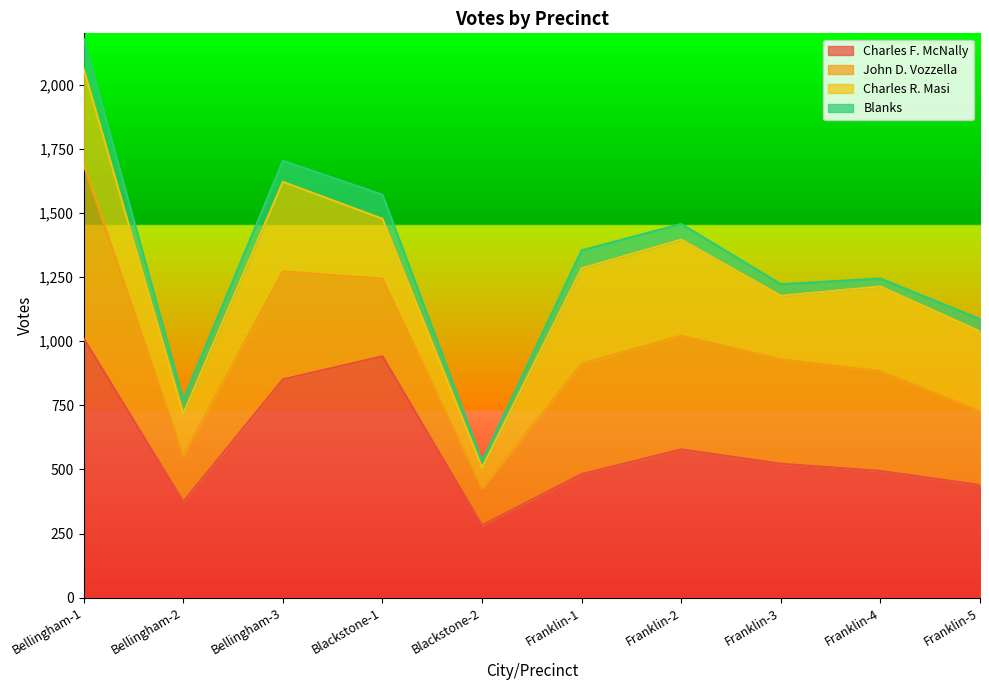

Which series changed the most between Bellingham-2 and Franklin-1?

John D. Vozzella